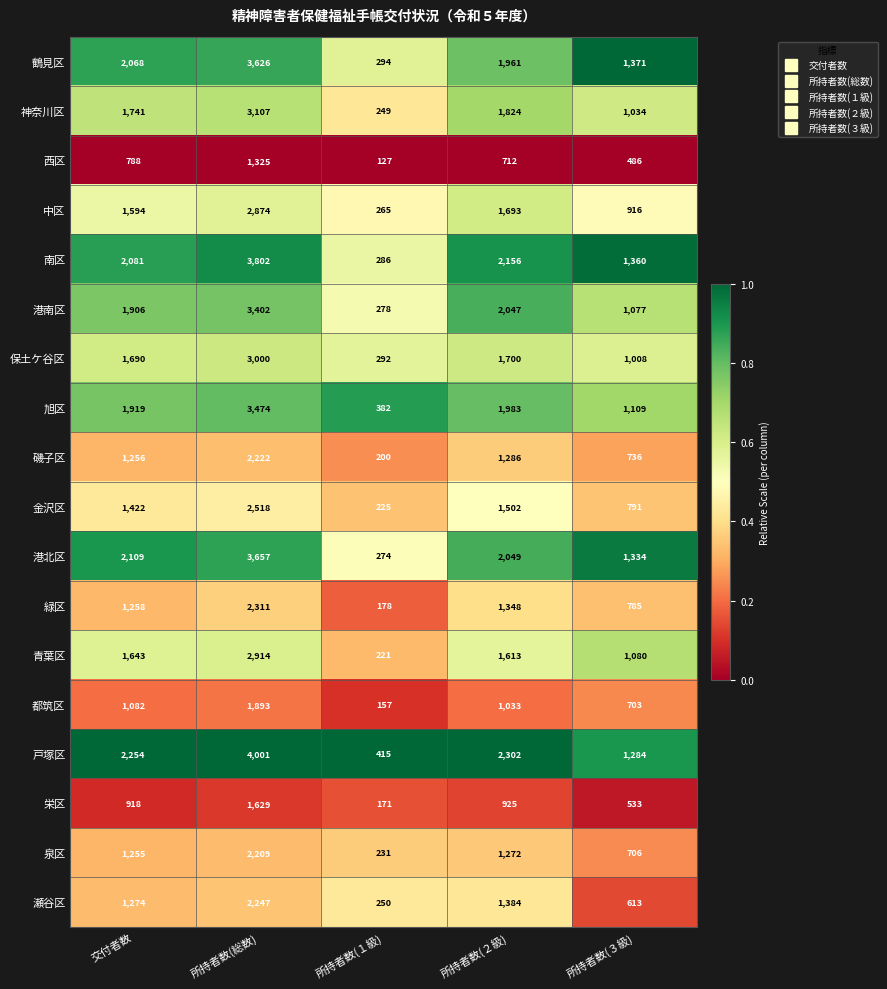

What is the sum of all 青葉区 values?

7471